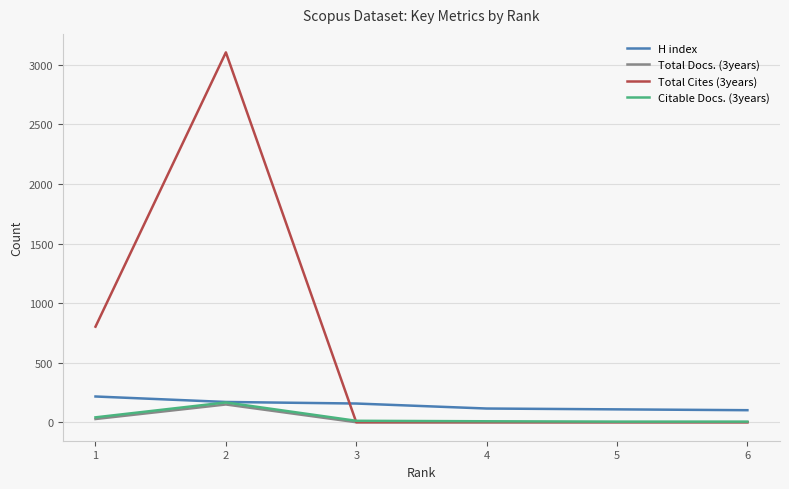

Which series has the widest spread of values?

Total Cites (3years)